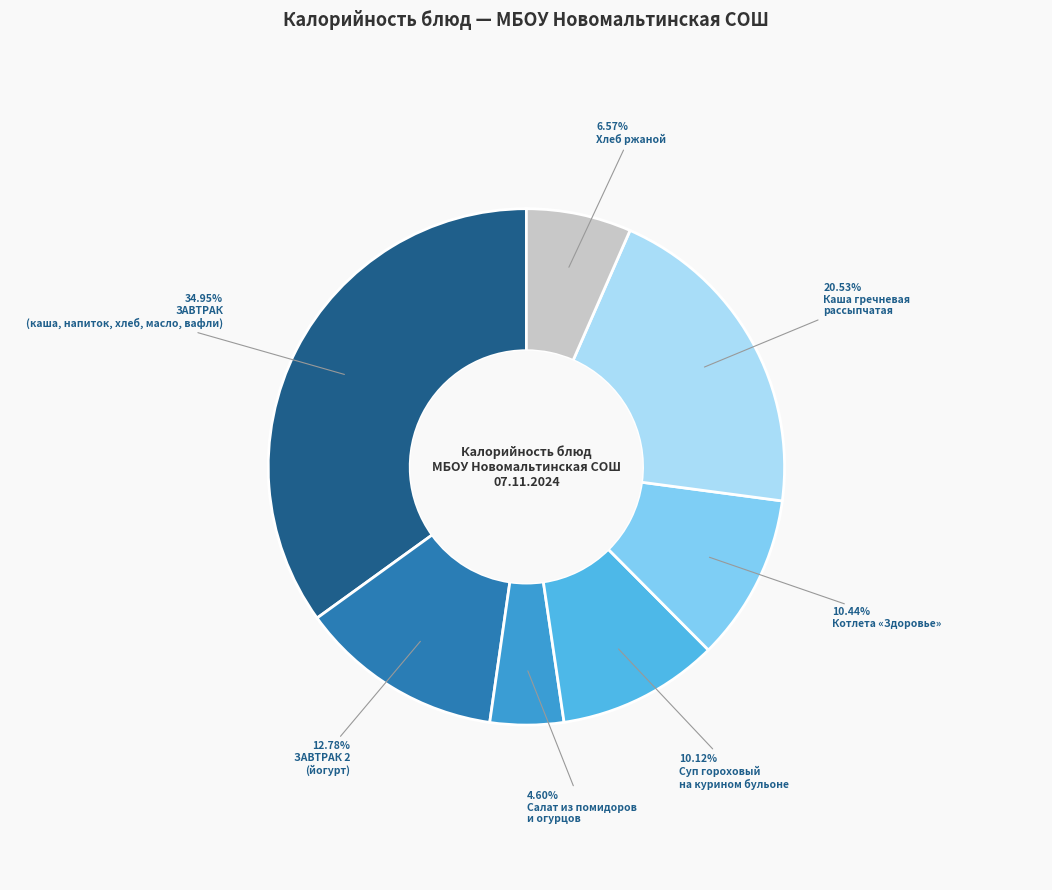

How many segments does this pie chart have?

7